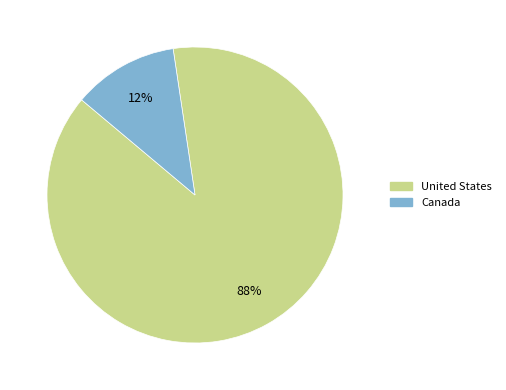

What is the majority slice?

United States